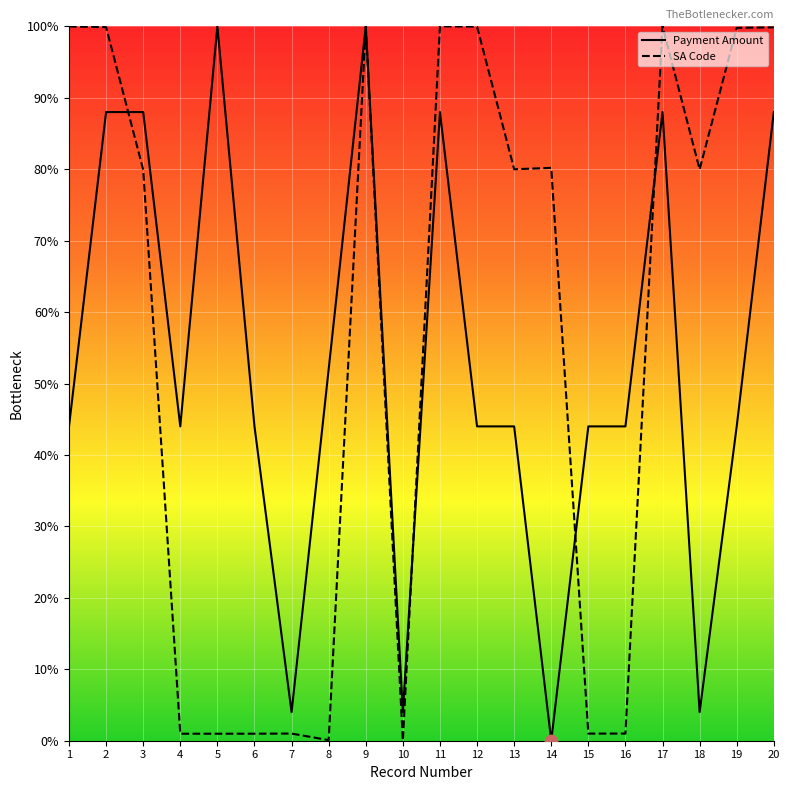

Which series has the largest total across all categories?

SA Code